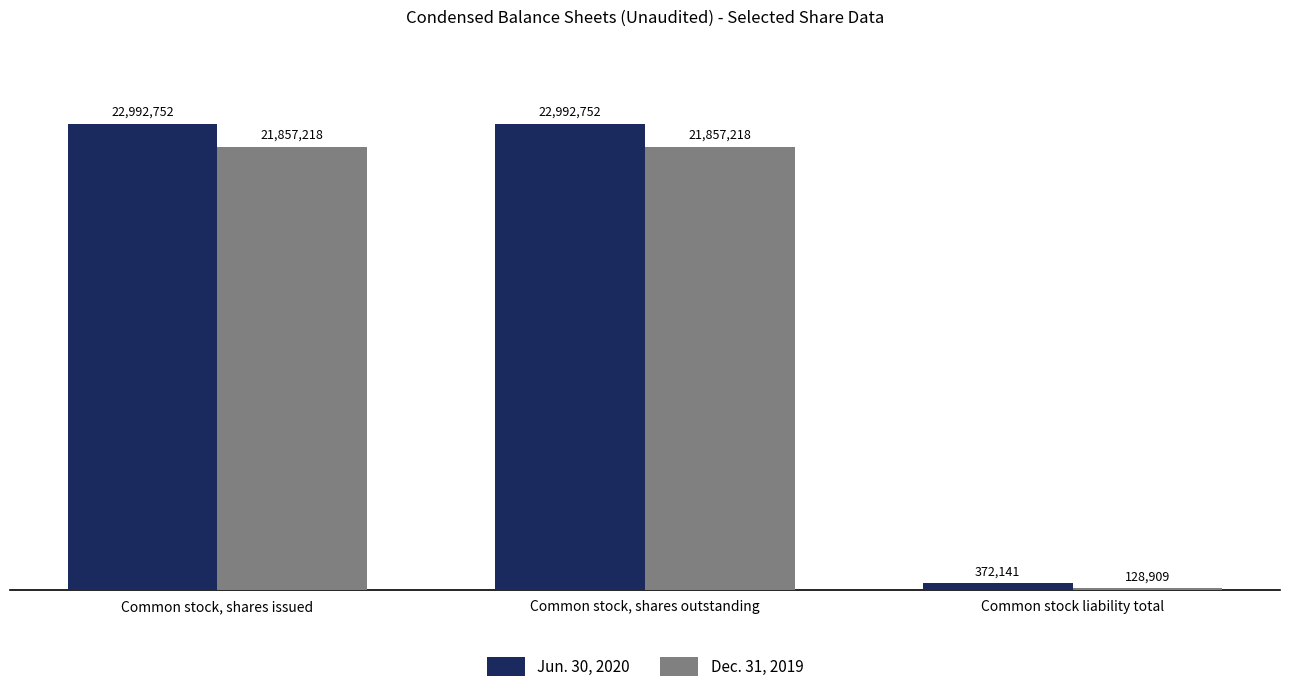

At how many categories does at least one series exceed 6115137?

2